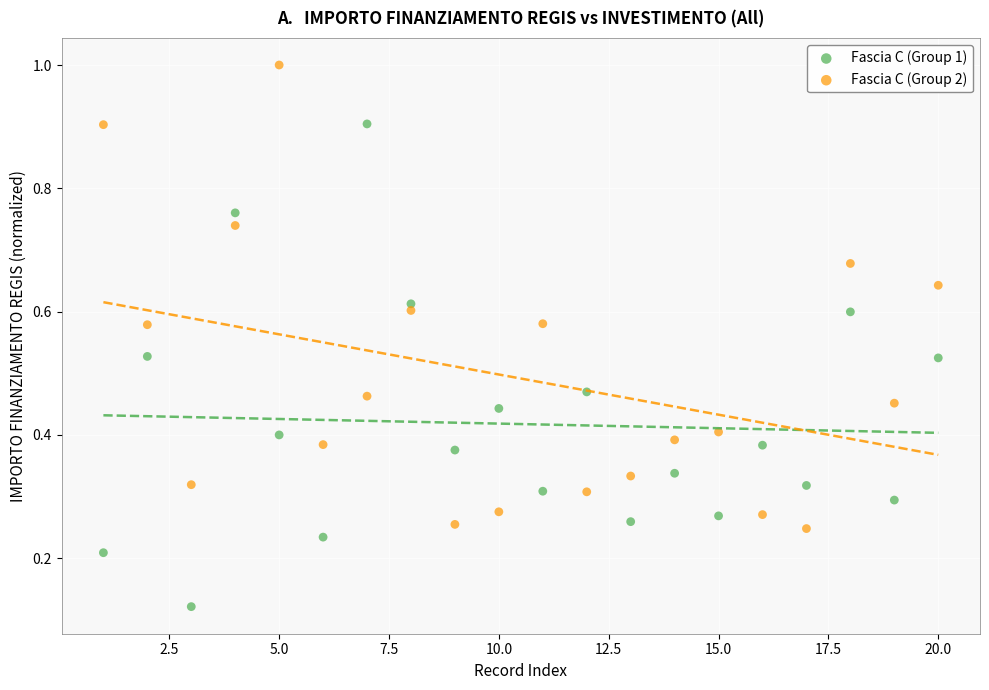

Which series reaches the minimum Y coordinate?

Fascia C (Group 1)